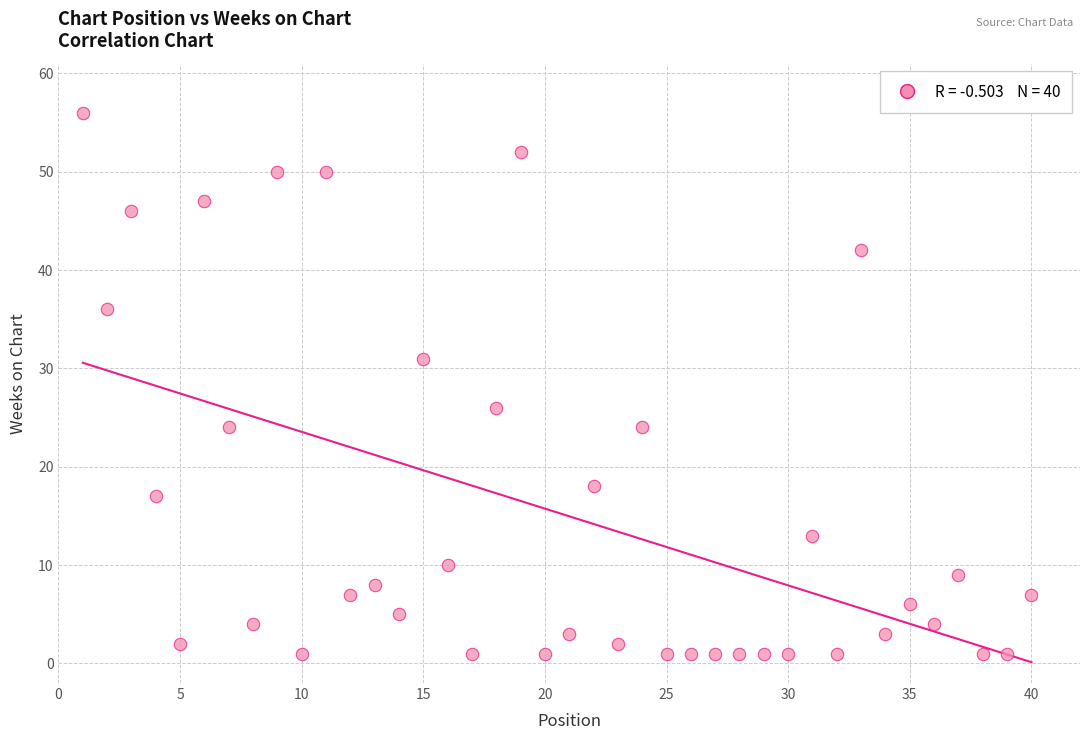

What Y value in the scatter plot is closest to 28?

26